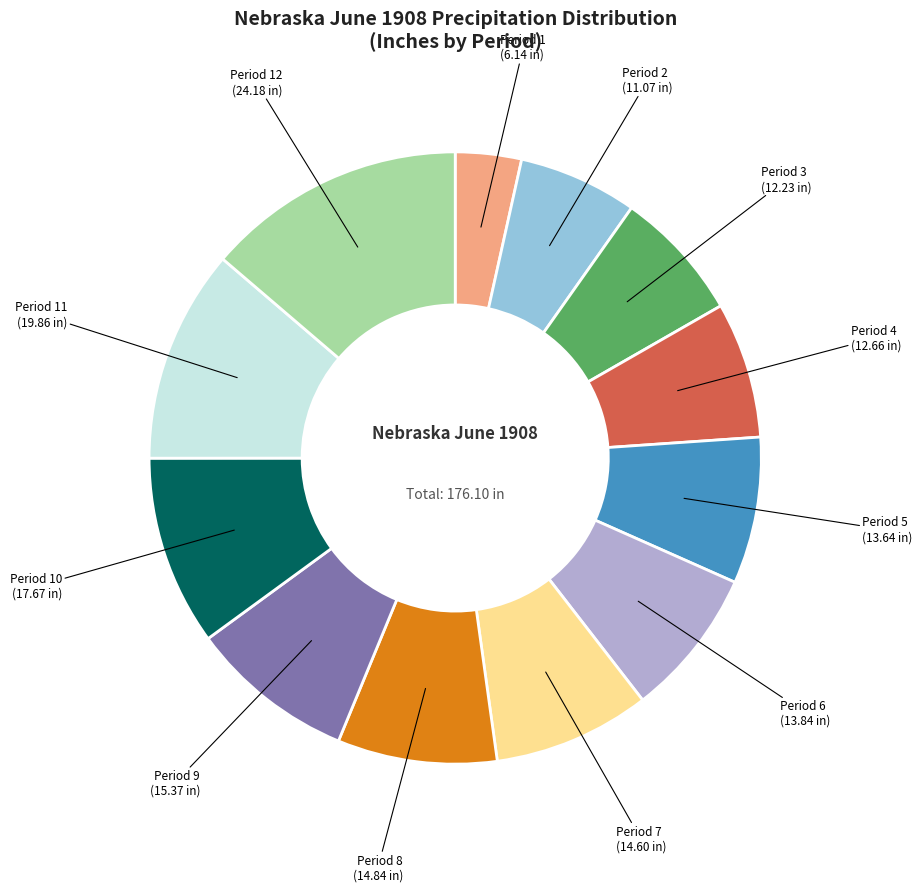

How many segments does this pie chart have?

12